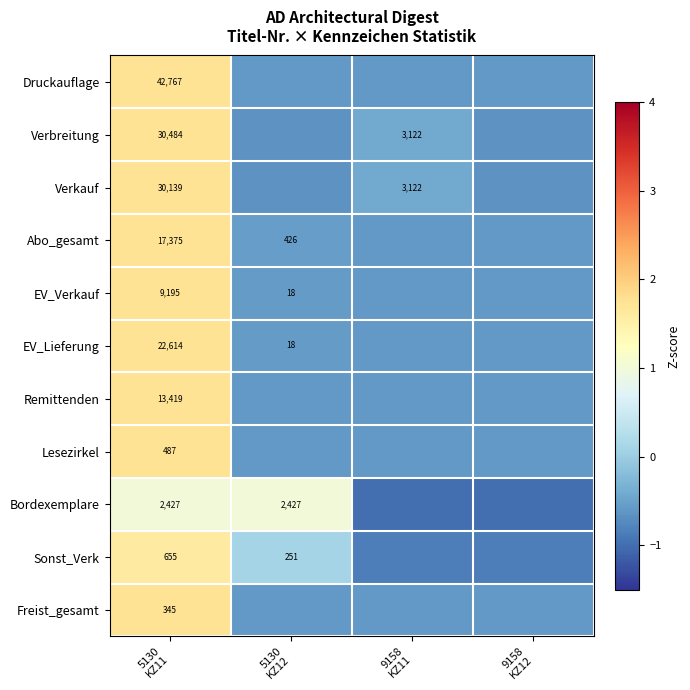

How many values in the Freist_gesamt series are below 0?

3